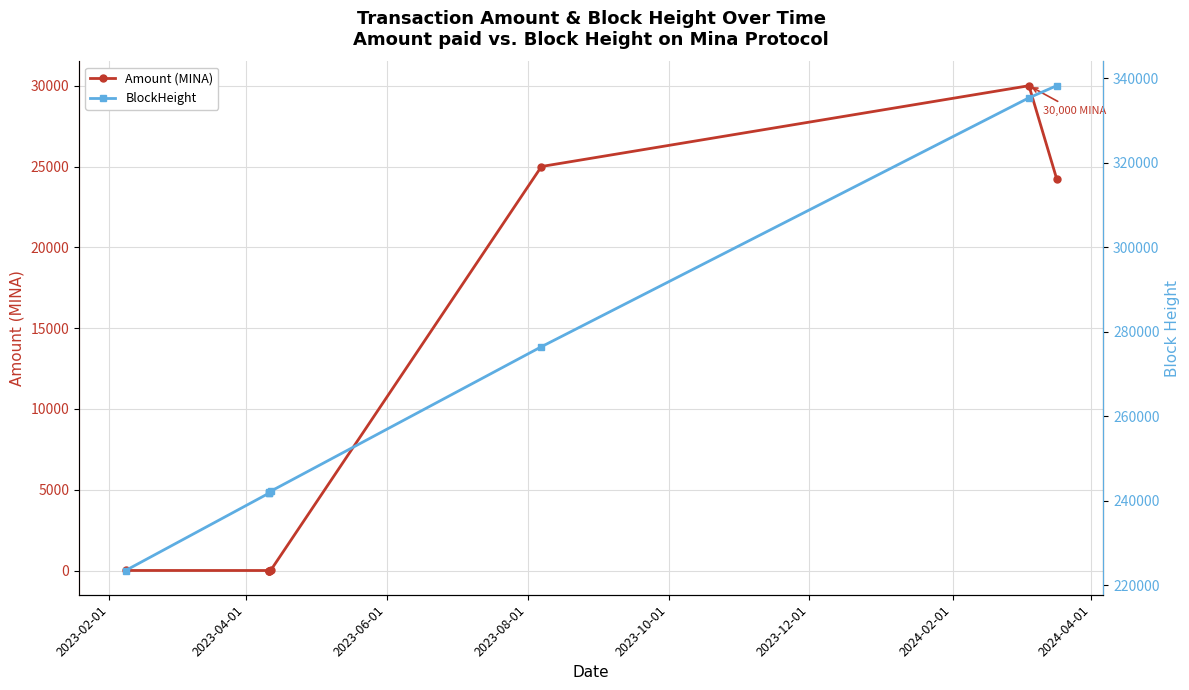

Count the number of categories in the chart.

8